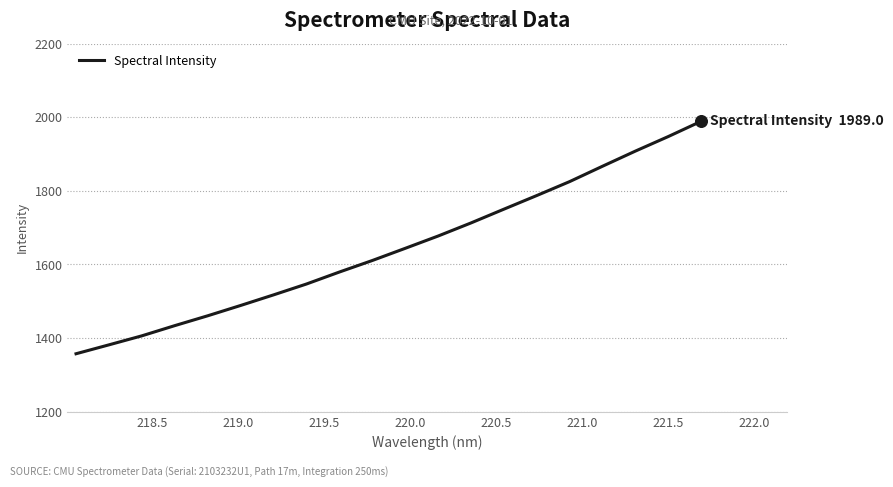

What is the difference between the maximum and minimum values?

631.5